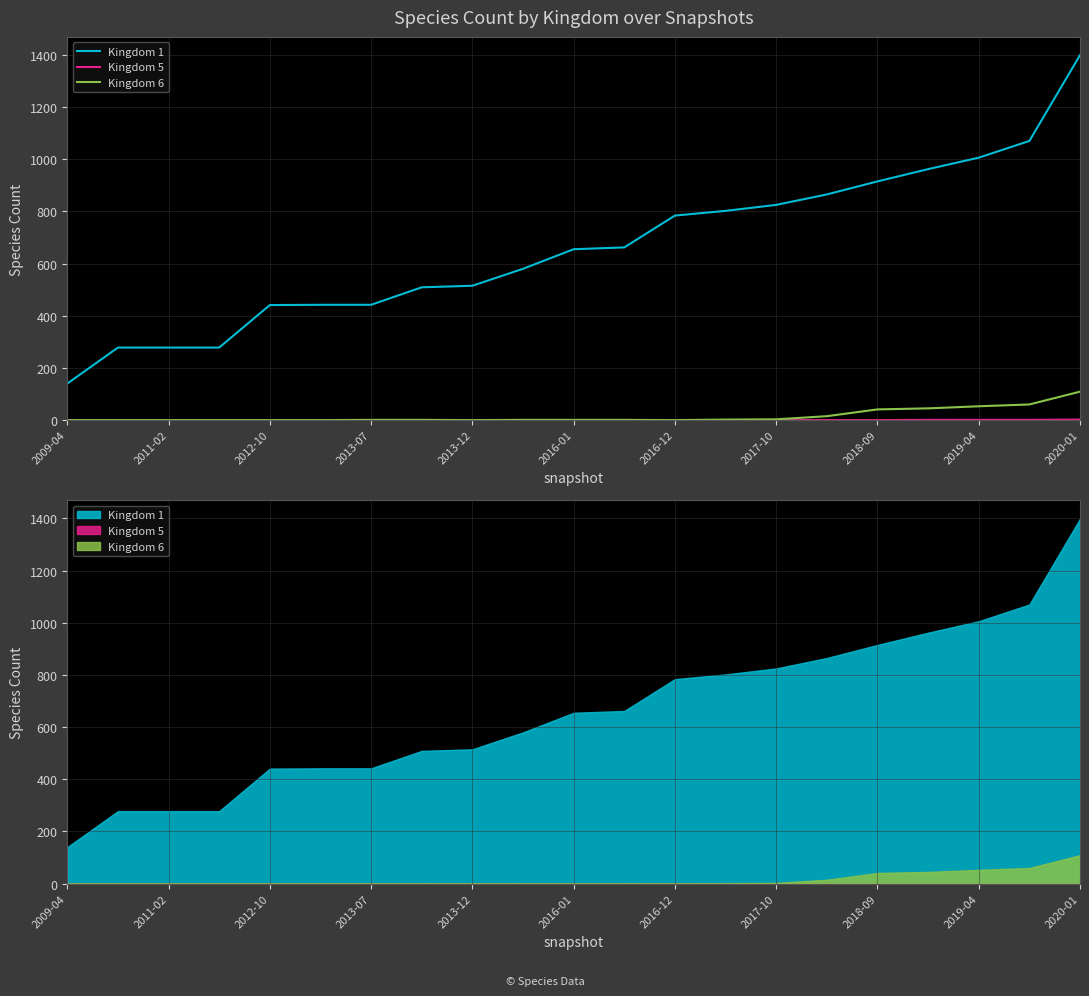

True or false: Kingdom 6 and Kingdom 1 intersect in this chart.

False